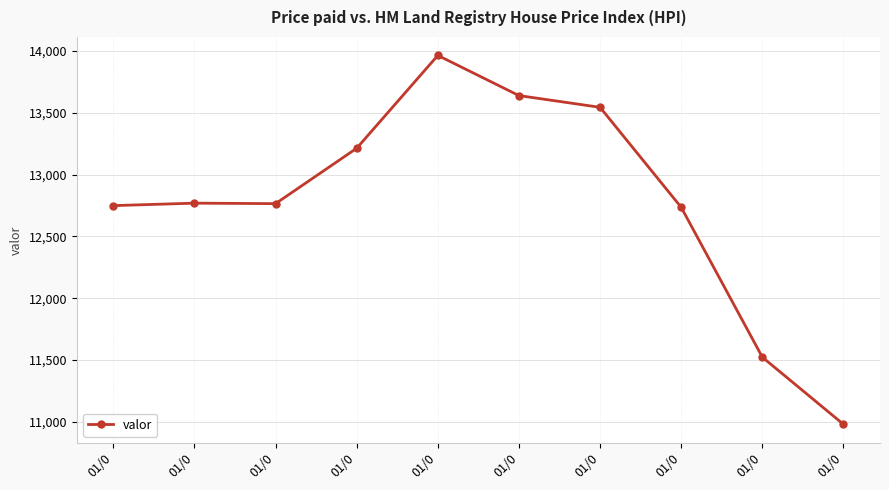

How many interior local valleys (lower than both neighbors) does the data have?

1